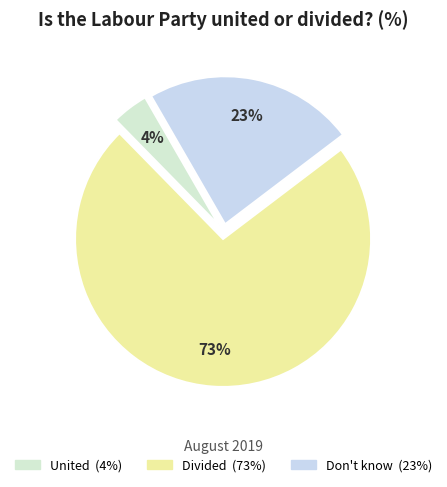

What is the largest slice in the pie chart?

Divided